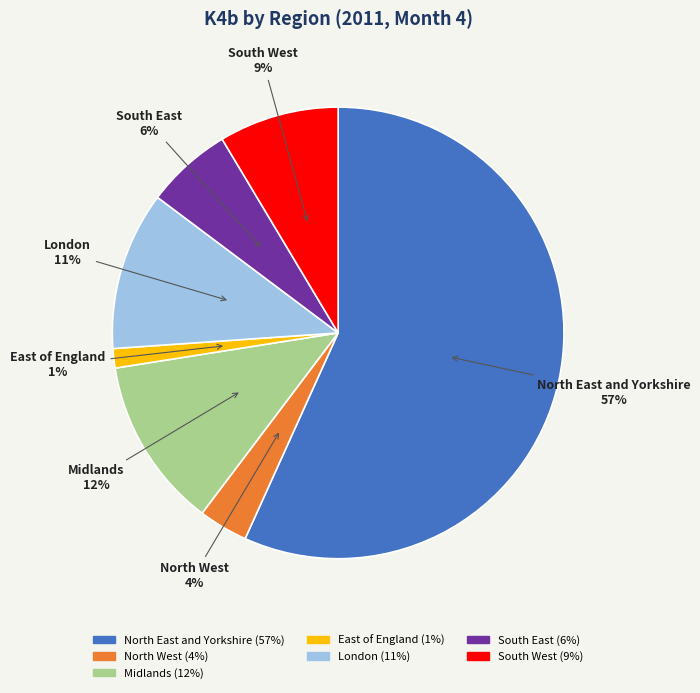

To the nearest percent, what is the difference between the London and Midlands slice percentages?

1%